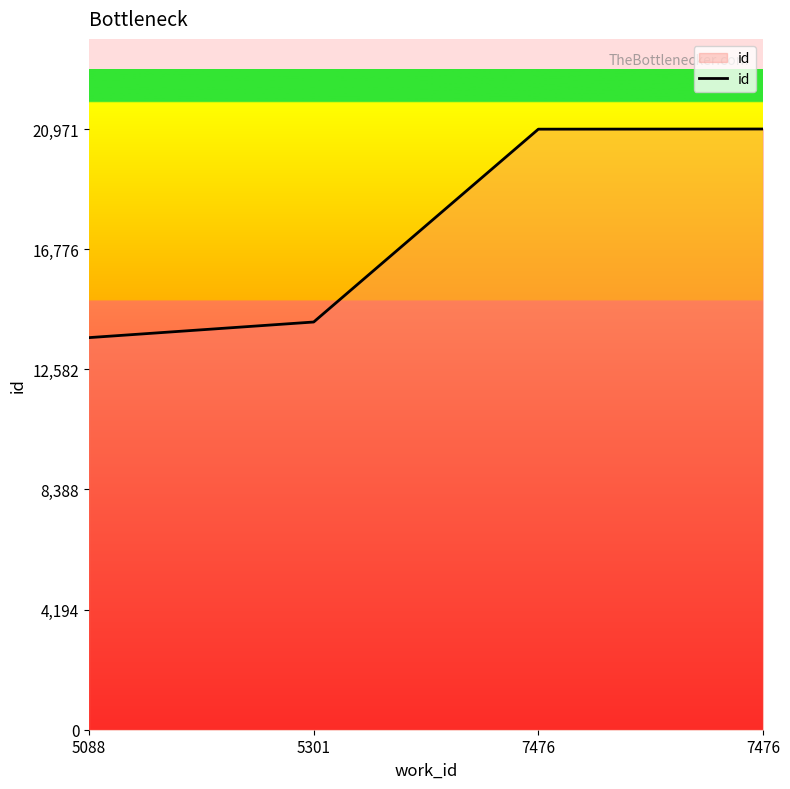

List the labels in order of value, largest first.

7476, 7476, 5301, 5088